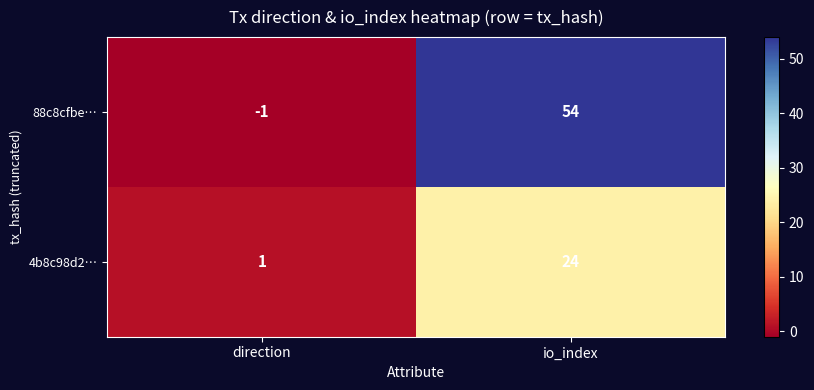

Which category has the highest value across all series?

io_index